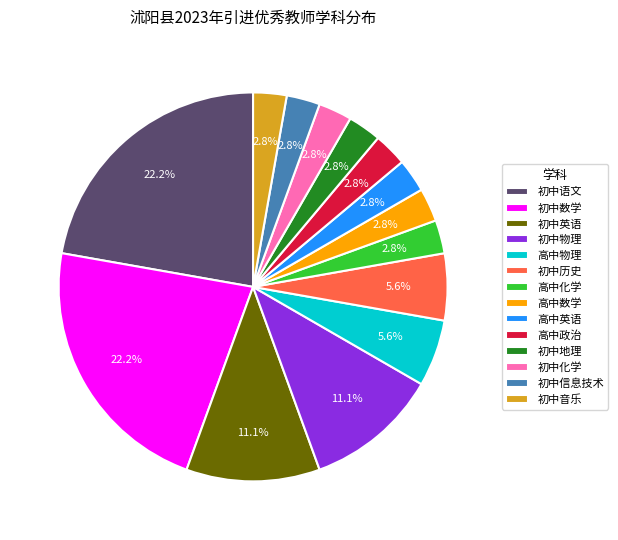

What percentage do 高中英语 and 高中数学 together represent?

5.6%